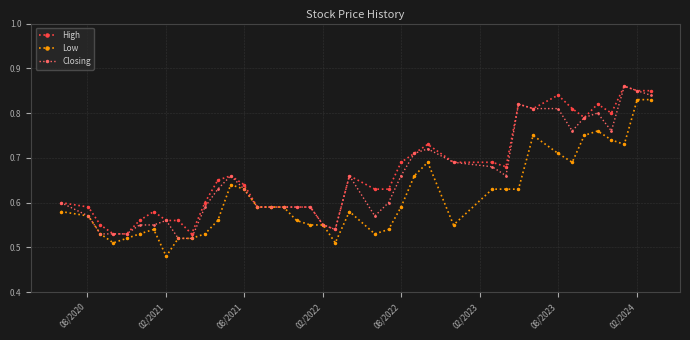

How many High values are between 0 and 1?

40